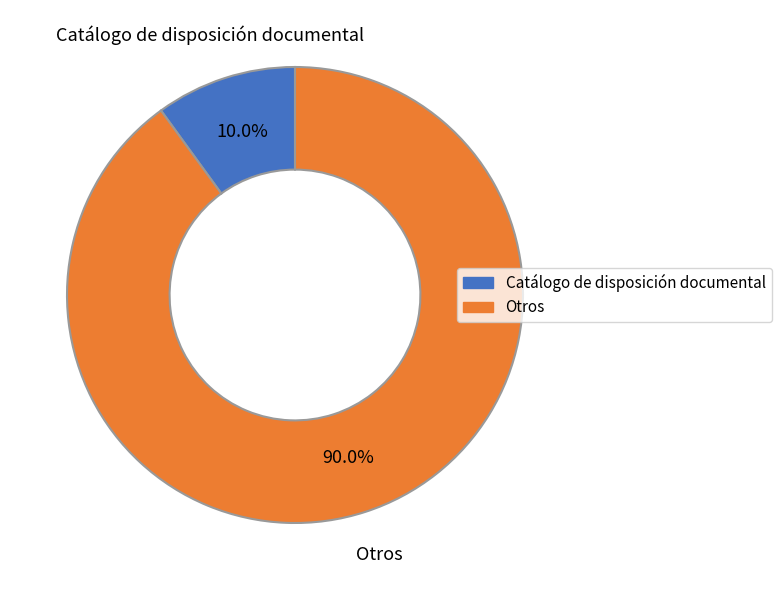

Between Otros and Catálogo de disposición documental, which is larger?

Otros